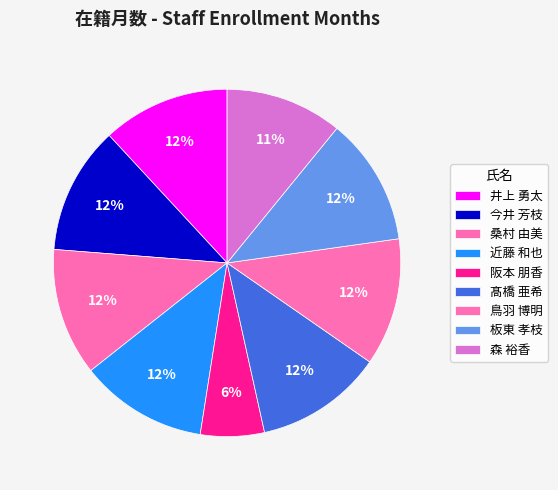

True or false: 近藤 和也 accounts for 25% of the total.

False